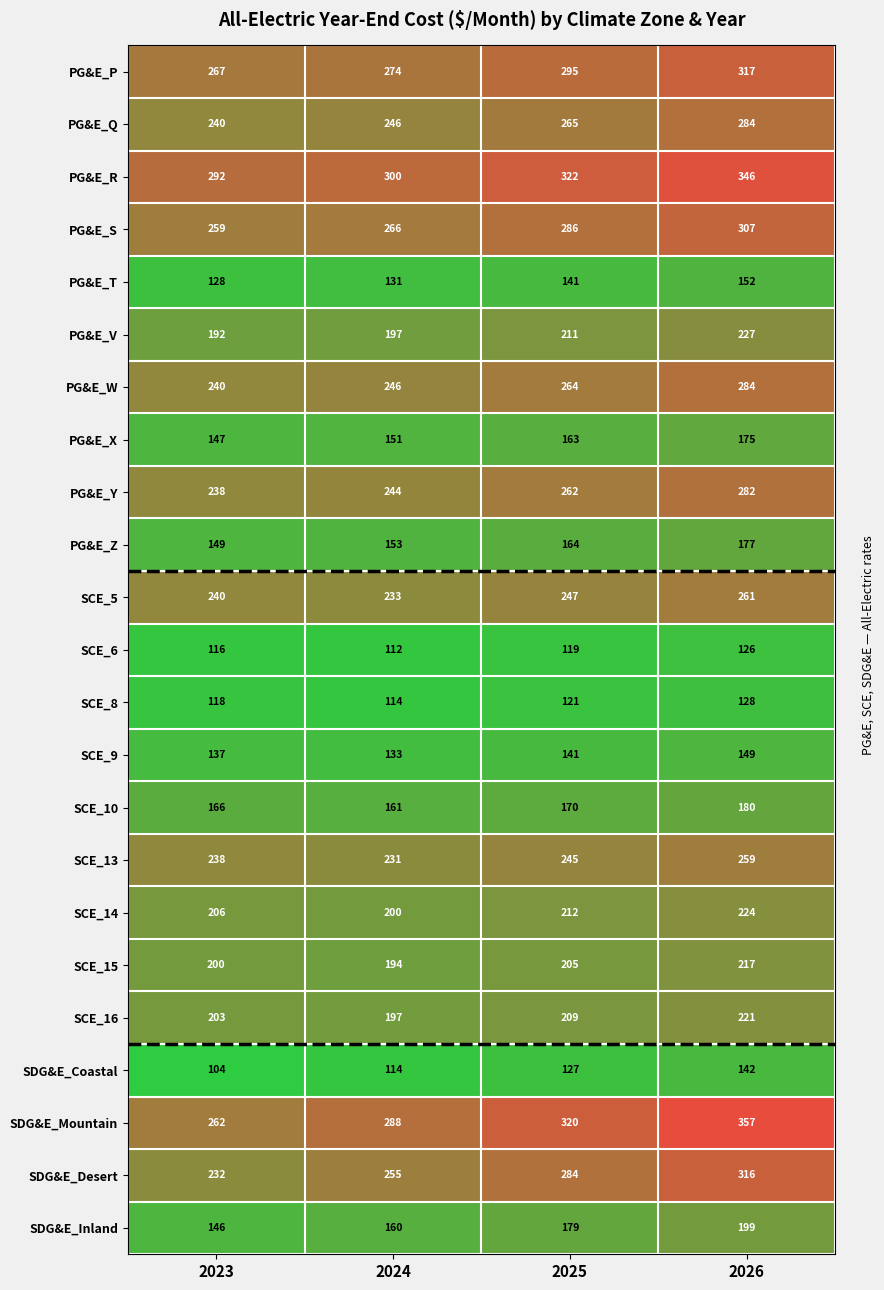

The SCE_14 series shows 212 at 2025. True or false?

True